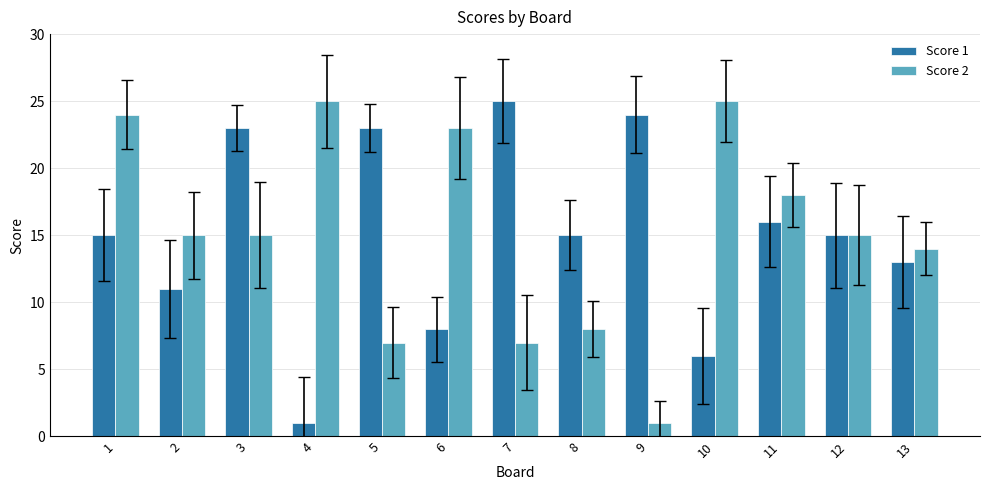

How many data points does each series have?

13